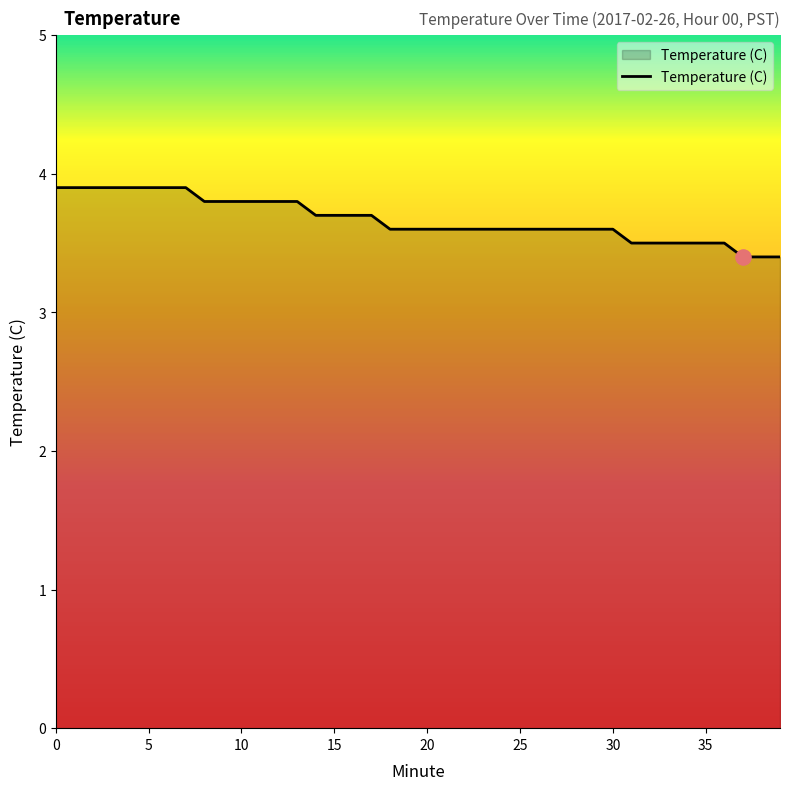

What is the difference between the maximum and minimum values?

0.5